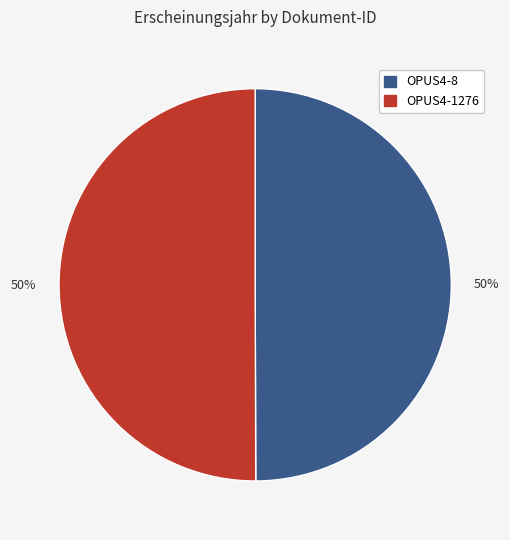

Combined, do OPUS4-8 and OPUS4-1276 account for over 50%?

Yes